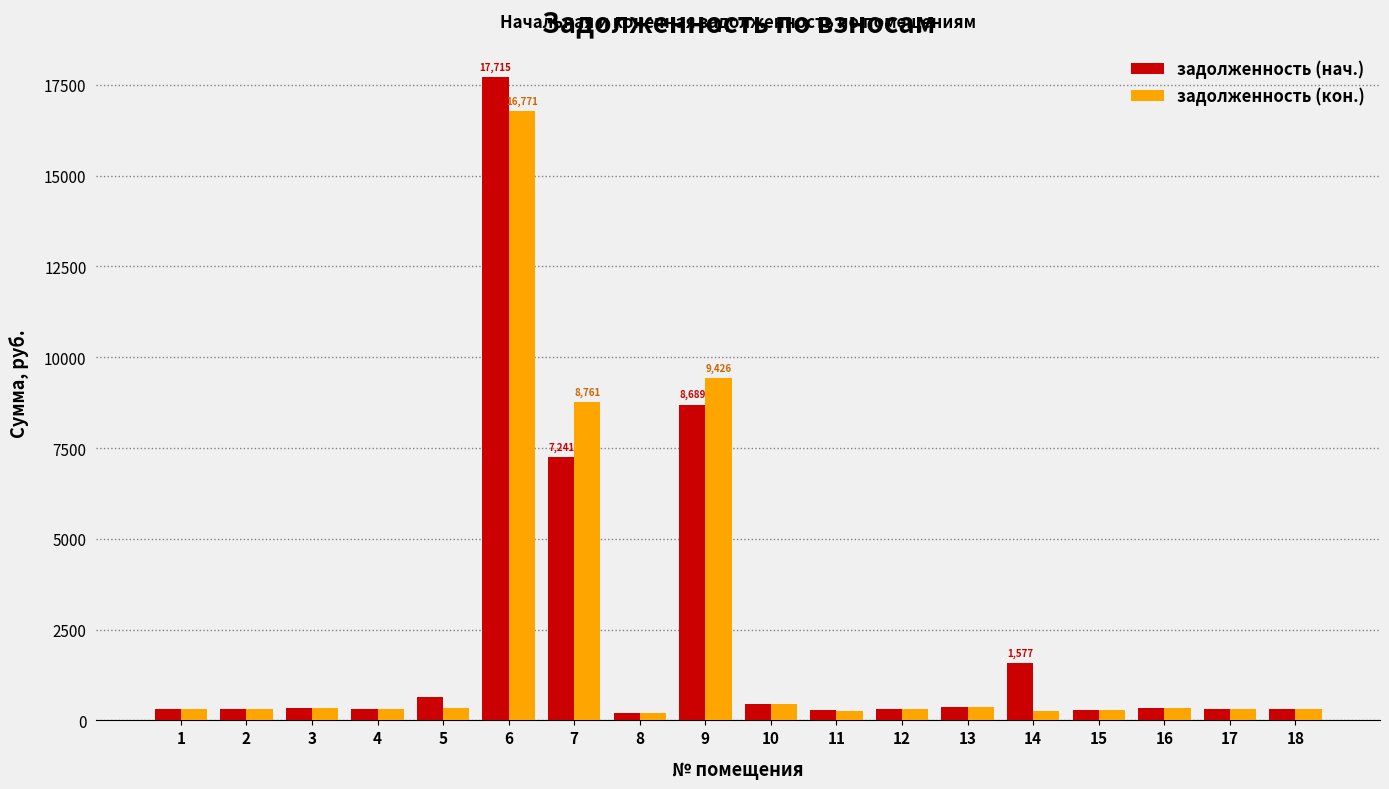

Rank the series by their maximum value, from lowest to highest.

задолженность (кон.), задолженность (нач.)